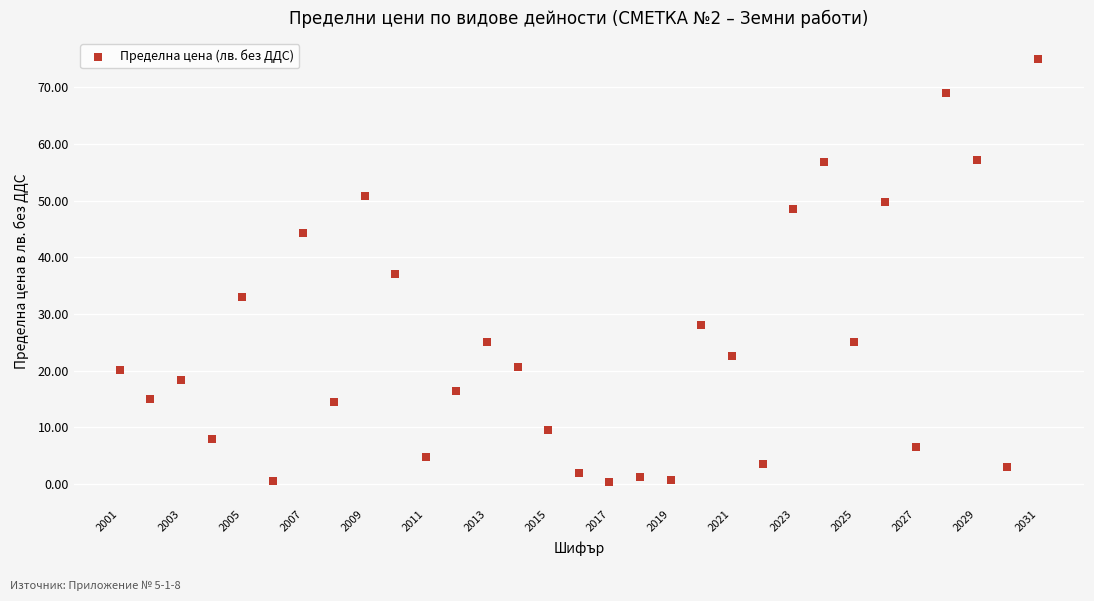

What is the range of Y values (max minus min)?

74.6